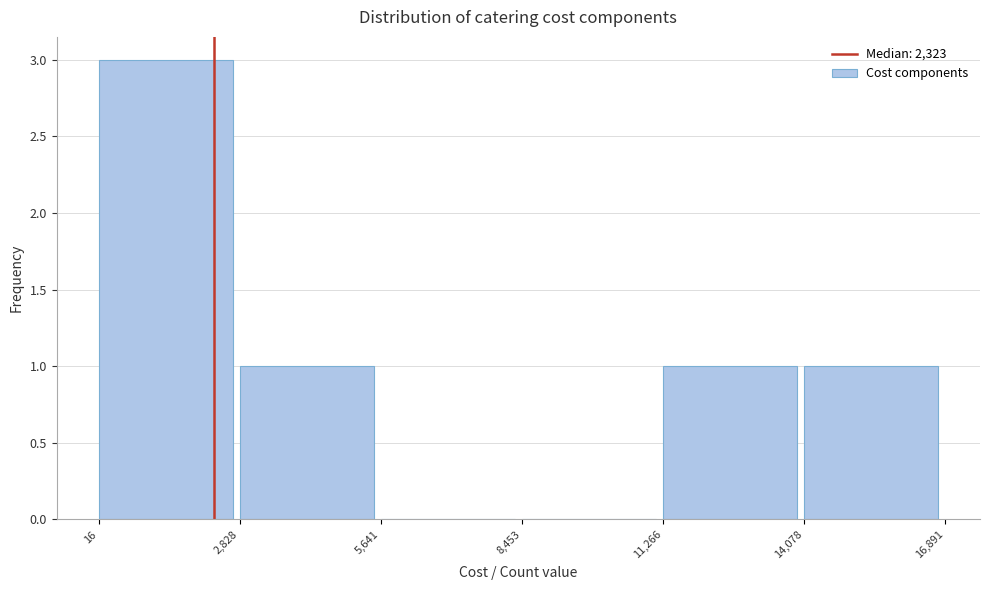

Reading left to right, list every bar in this chart as the range it spans on the x-axis followed by its height. The values are not printed on the chart, so give them approximately, as read against the axis.

16 to 2,828: 3
2,828 to 5,641: 1
5,641 to 8,453: 0
8,453 to 11,266: 0
11,266 to 14,078: 1
14,078 to 16,891: 1